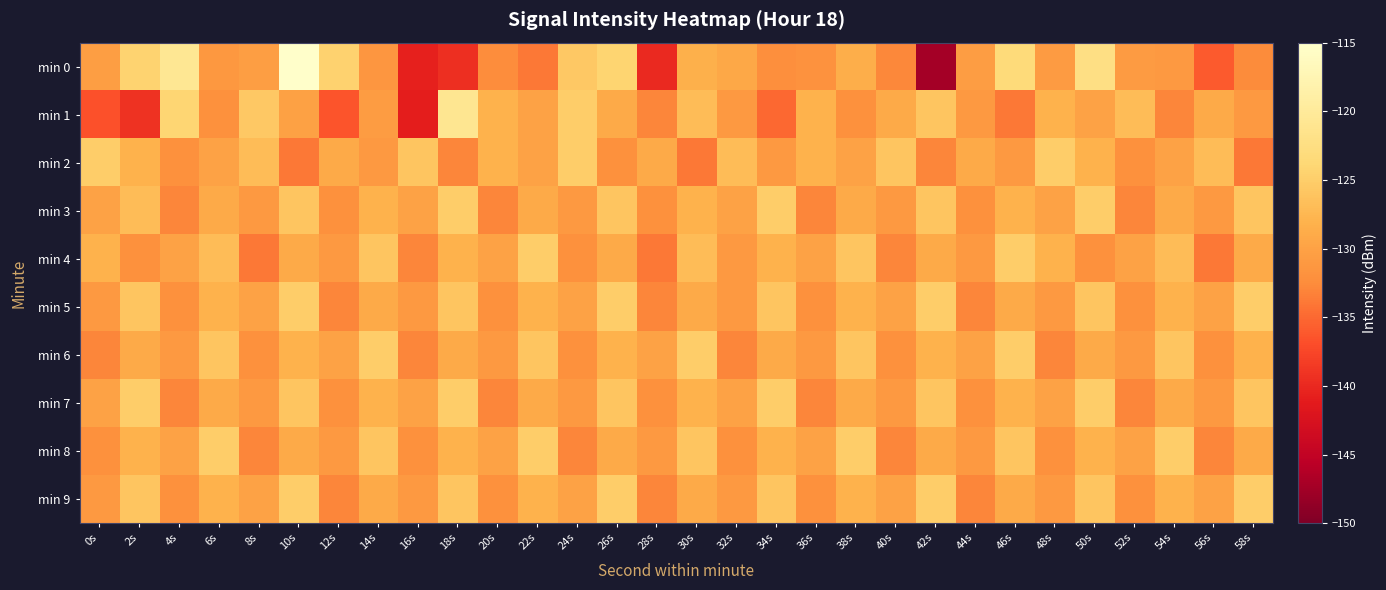

Between 38s and 42s, which is larger?

38s